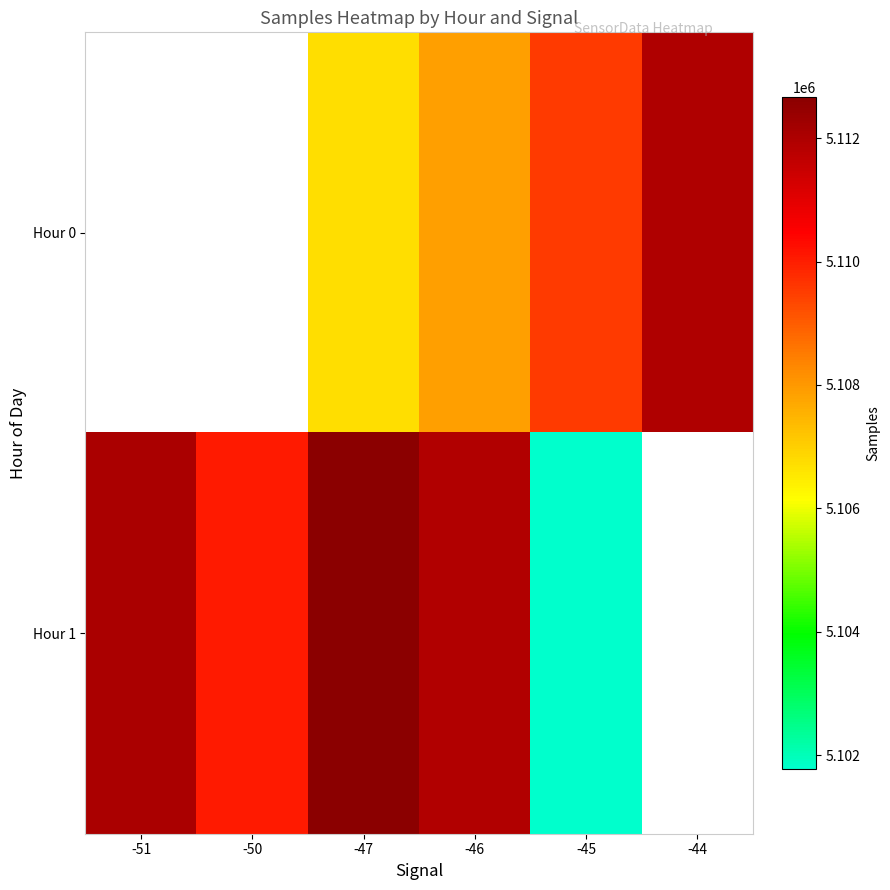

What is the difference between the second highest and second lowest values in the Hour 1 series?

2611.5